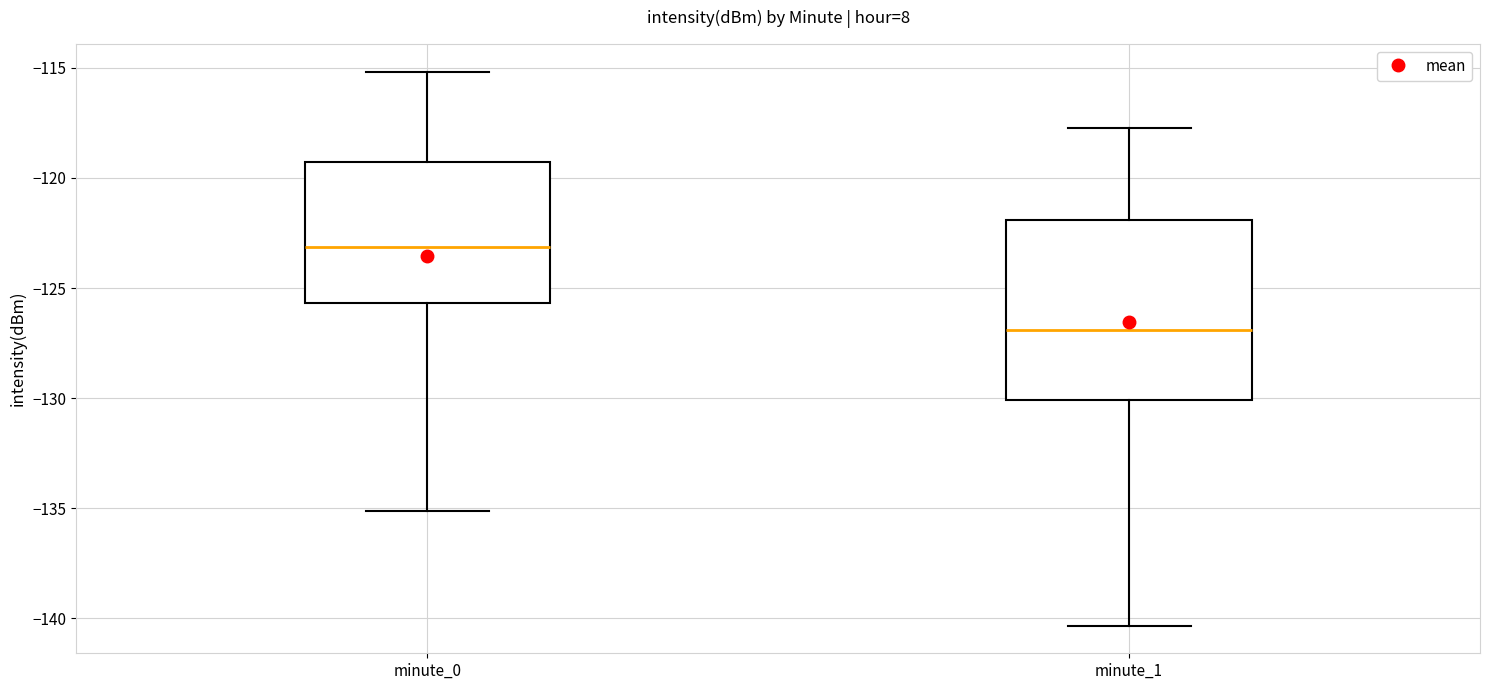

Which box is the tallest, from its lower edge to its upper edge?

minute_1